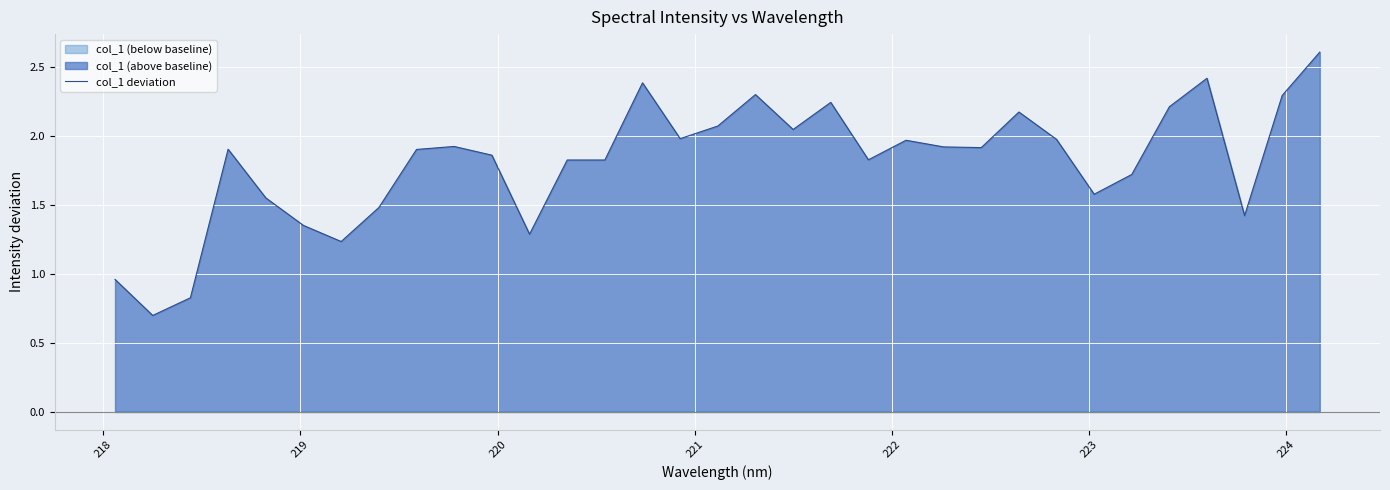

What is the minimum value for col_1 deviation?

0.7